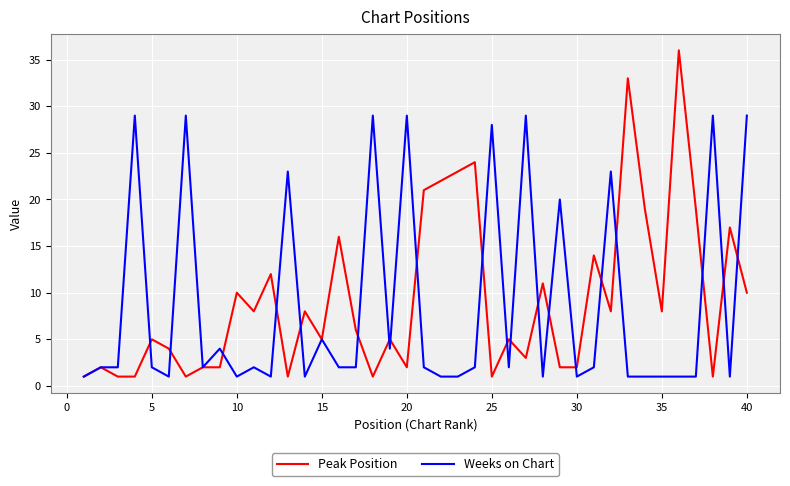

How many lines are shown in the chart?

2